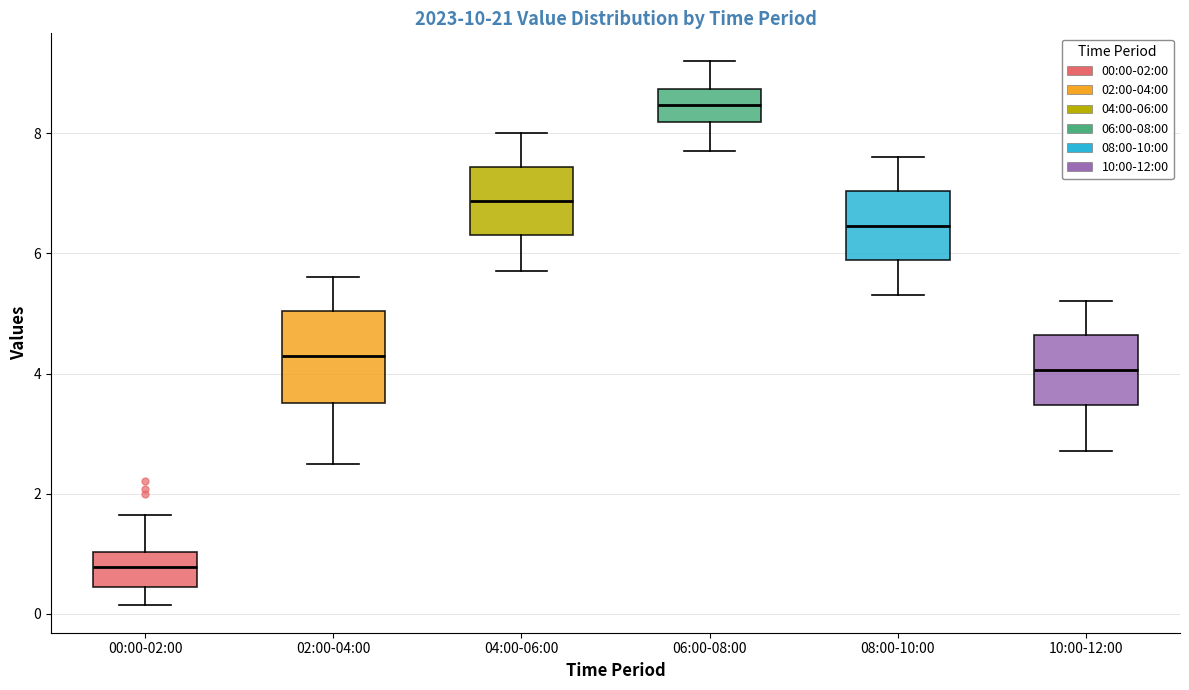

Reading left to right, read every box against the y-axis: the position of its median line, the range the box covers, and the ends of its whiskers. The values are not printed on the chart, so give them approximately, as read against the axis.

00:00-02:00: median 0.8, box 0.4 to 1.0, whiskers 0.2 to 1.6
02:00-04:00: median 4.2, box 3.6 to 5.0, whiskers 2.4 to 5.6
04:00-06:00: median 6.8, box 6.4 to 7.4, whiskers 5.8 to 8.0
06:00-08:00: median 8.4, box 8.2 to 8.8, whiskers 7.8 to 9.2
08:00-10:00: median 6.4, box 5.8 to 7.0, whiskers 5.4 to 7.6
10:00-12:00: median 4.0, box 3.4 to 4.6, whiskers 2.8 to 5.2